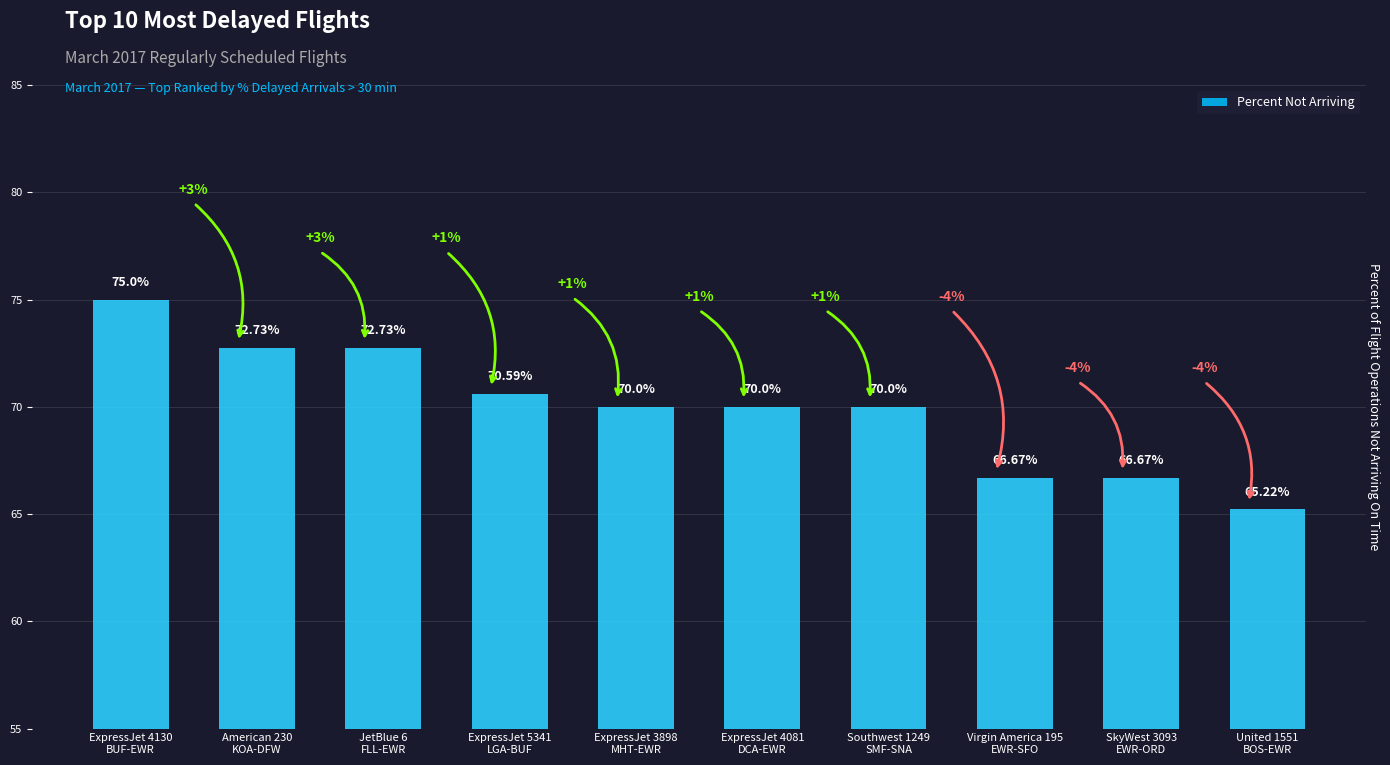

What is the smallest value displayed?

65.2